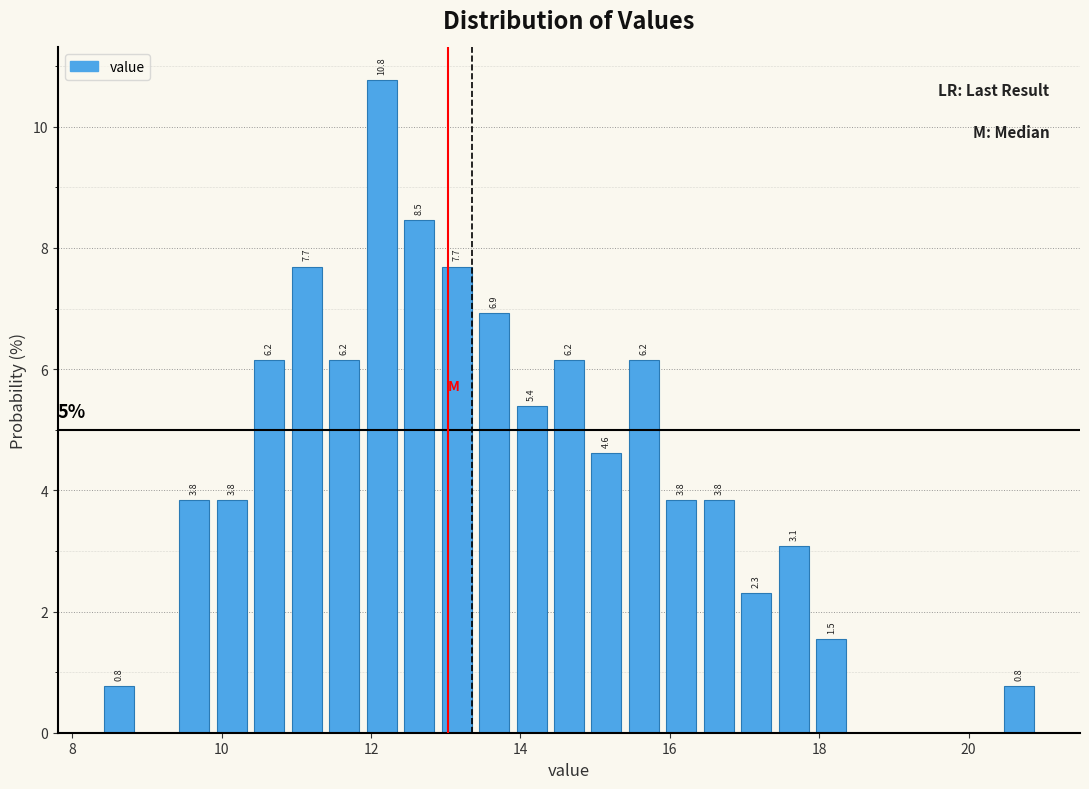

Read against the x-axis, roughly where is the centre of the tallest bar?

12.2